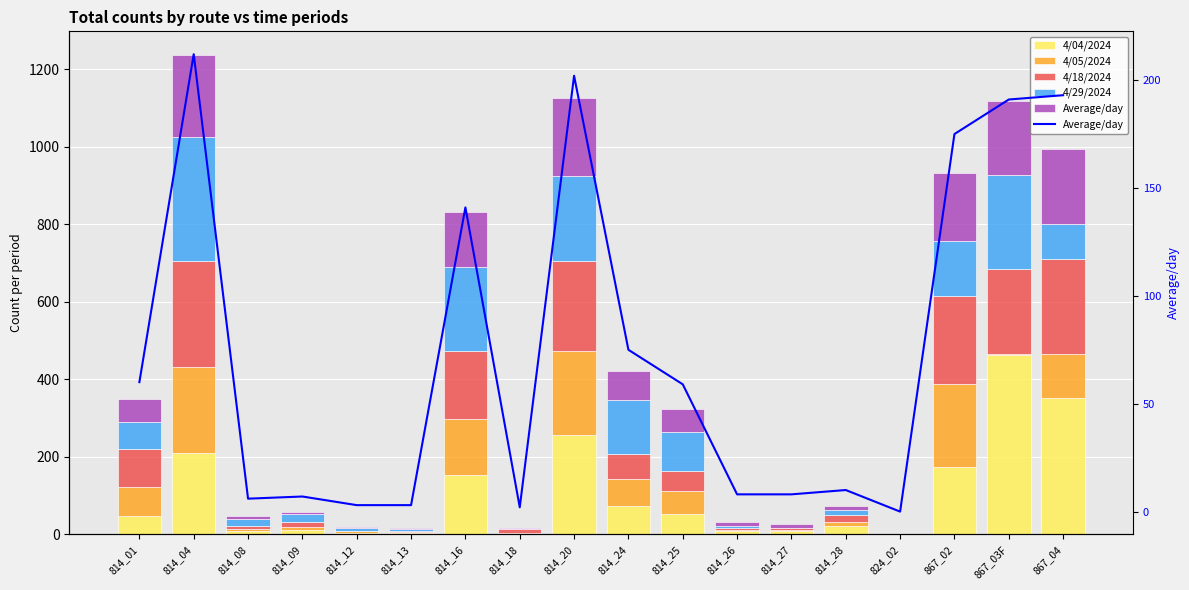

Which category has the highest value across all series?

867_03F